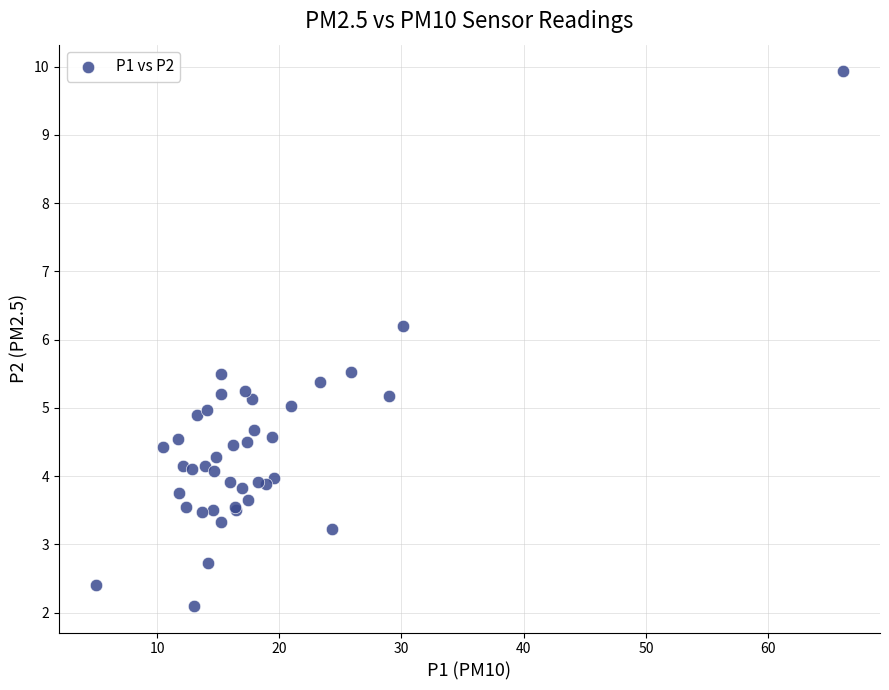

What Y value in the scatter plot is closest to 6?

6.2